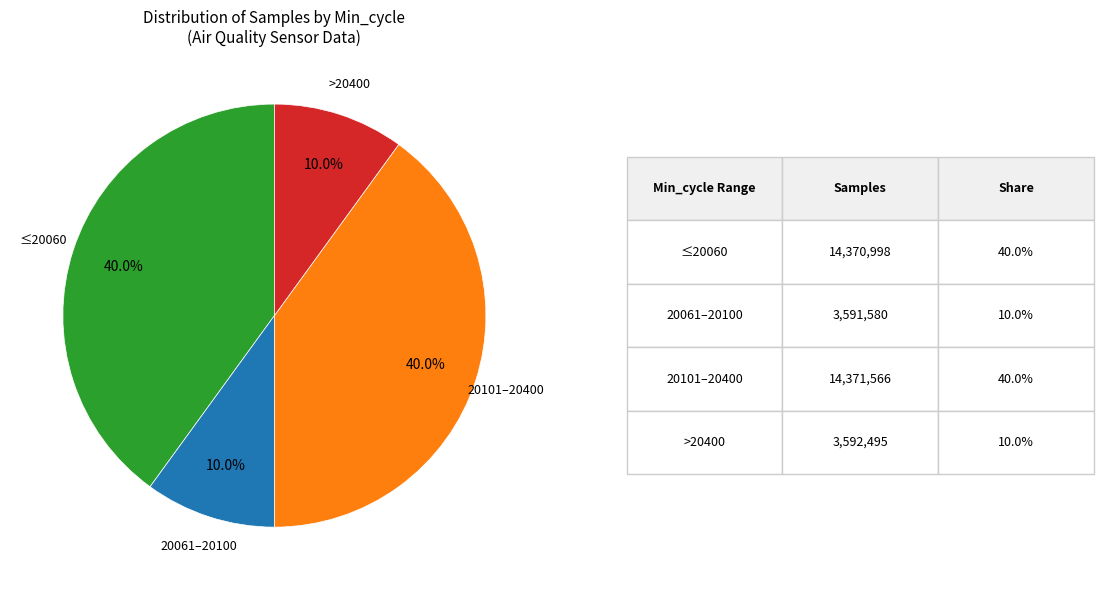

How many segments does this pie chart have?

4